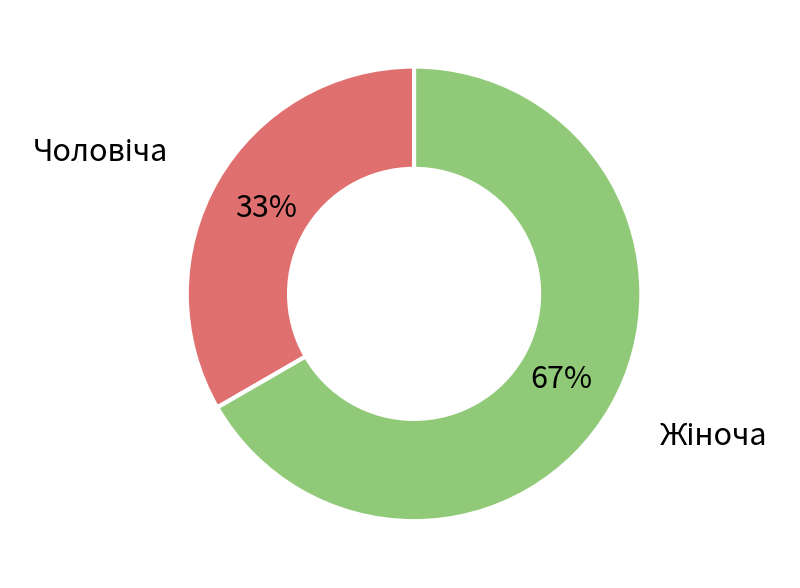

Is there any slice that represents more than half of the pie?

Yes